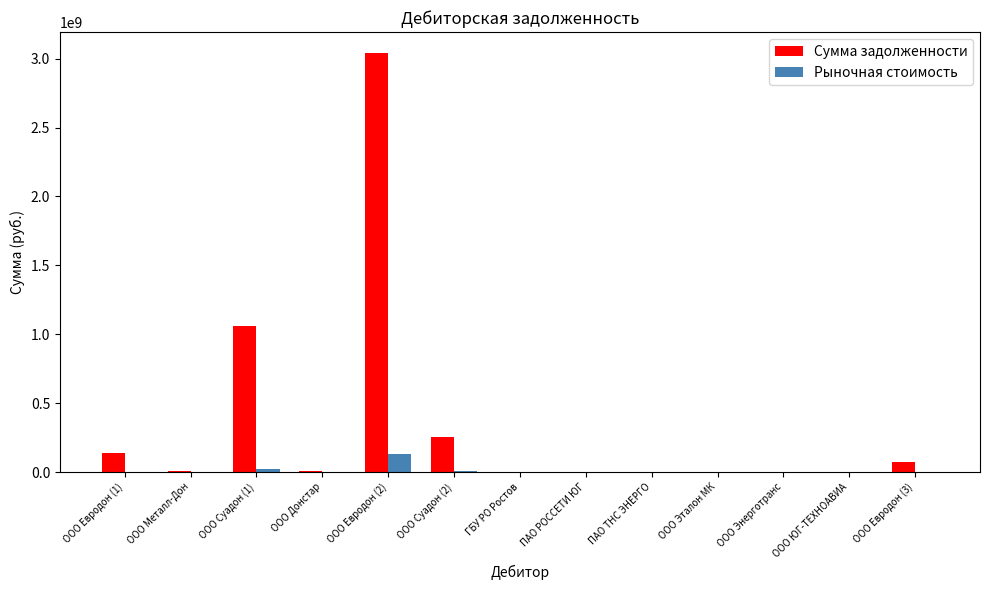

Which category has the highest value in the Сумма задолженности series?

ООО Евродон (2)